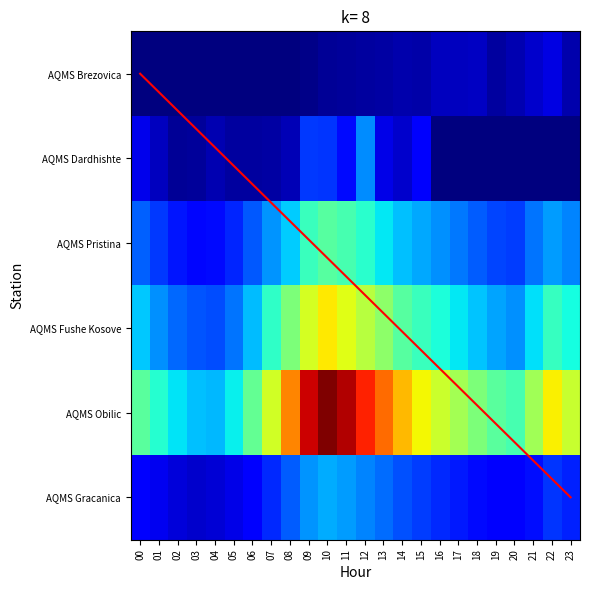

Which label corresponds to the smallest value in the chart?

00